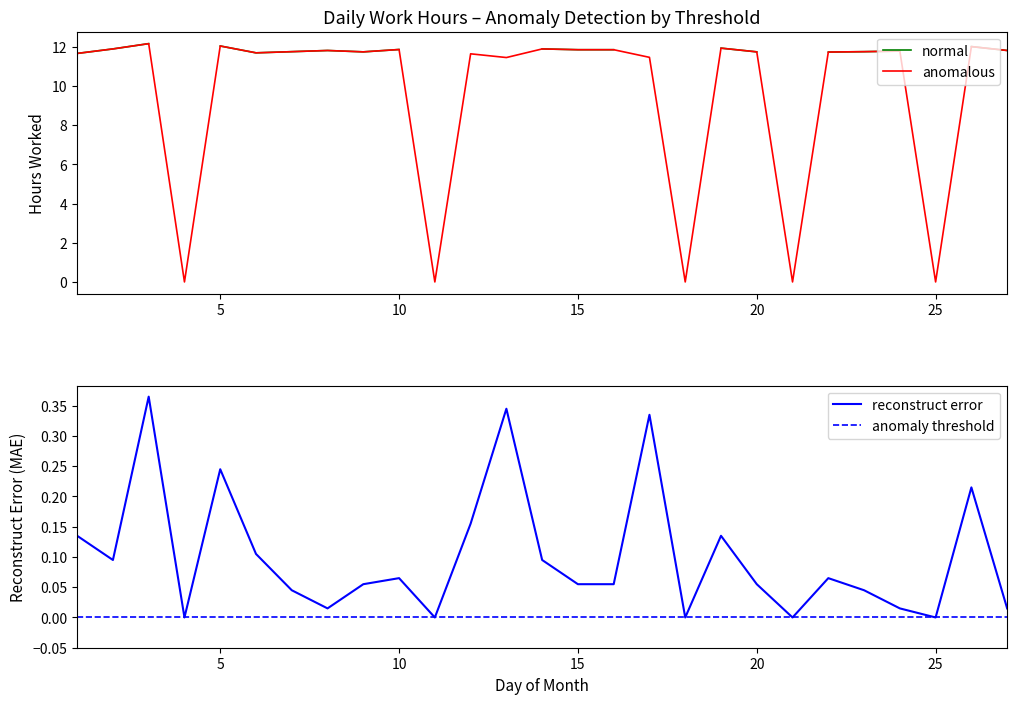

Rank the categories by value from lowest to highest.

4, 11, 18, 21, 25, 13, 17, 12, 1, 6, 22, 9, 20, 7, 23, 24, 8, 27, 15, 16, 10, 2, 14, 19, 26, 5, 3